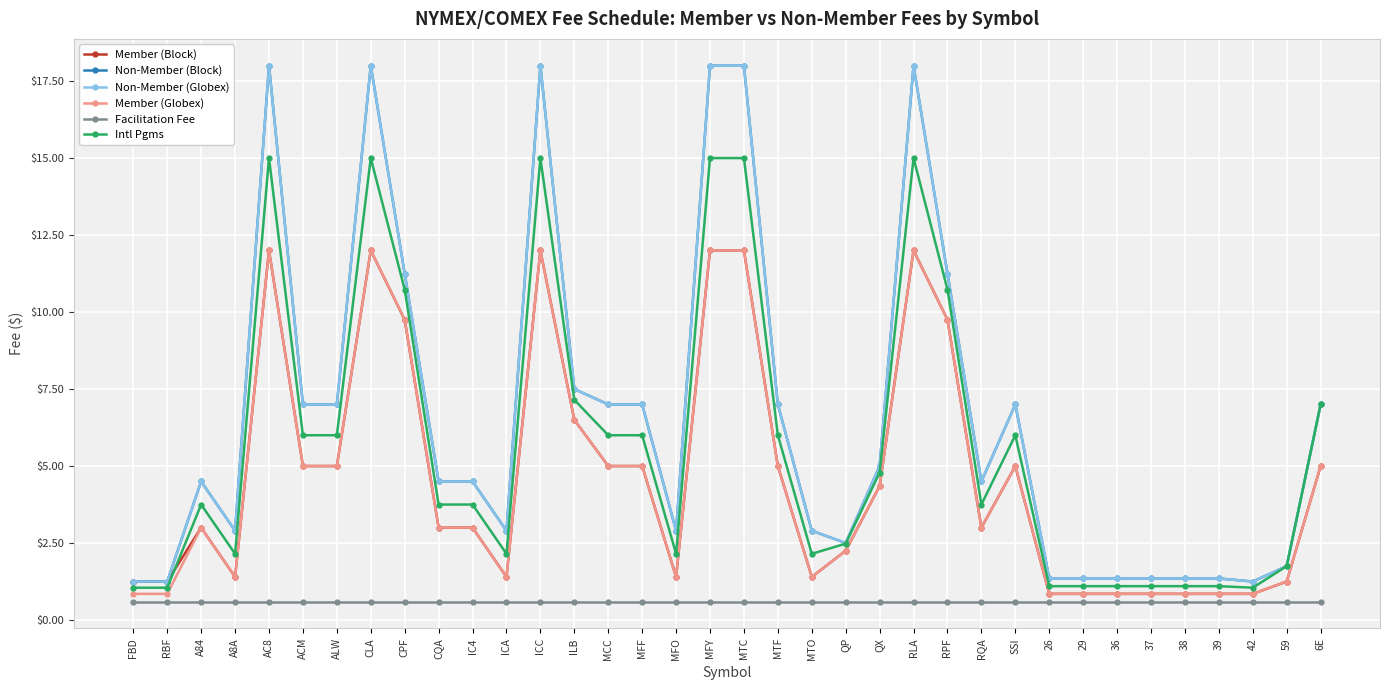

How many lines are shown in the chart?

6